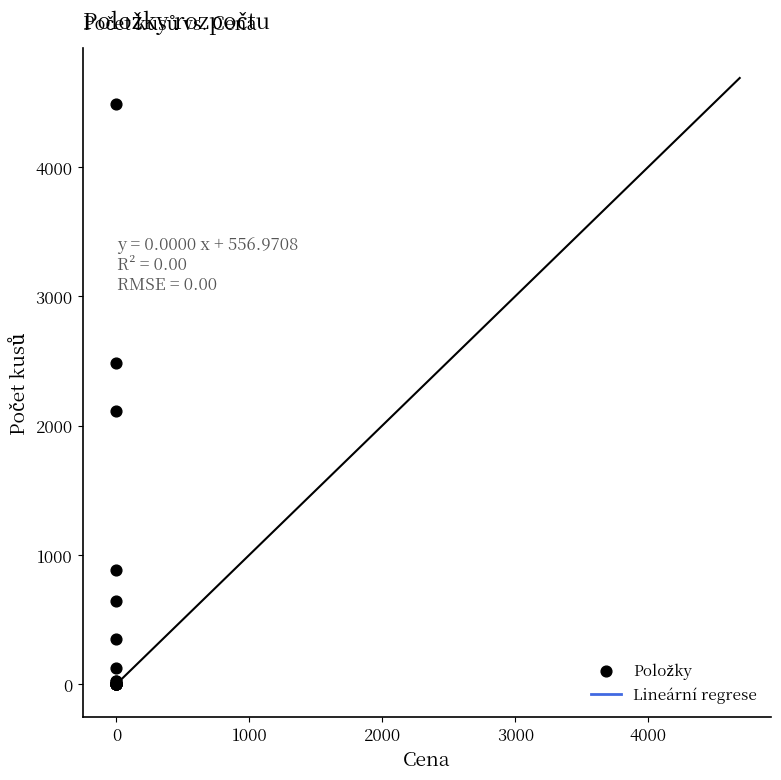

What Y value in the scatter plot is closest to 2244?

2109.7